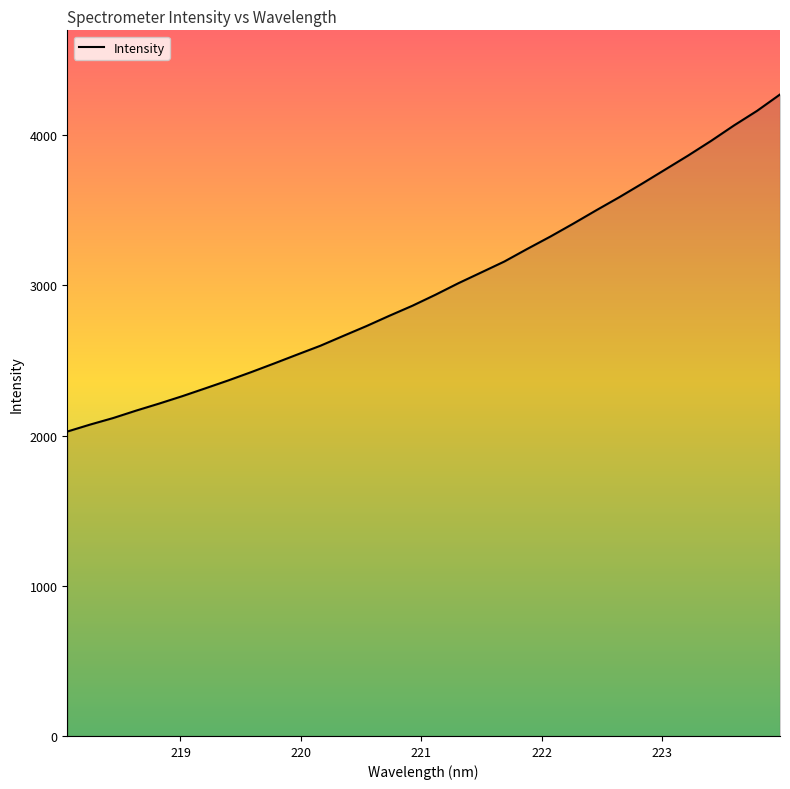

What is the greatest value displayed?

4270.7